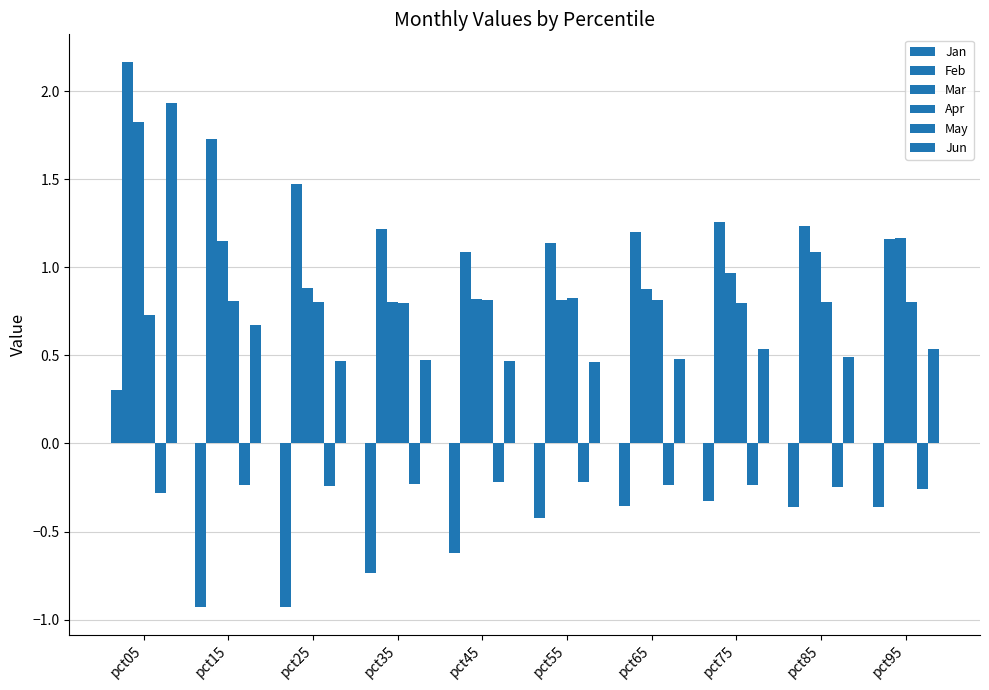

What is the difference between the Jun values at pct05 and pct85?

1.4